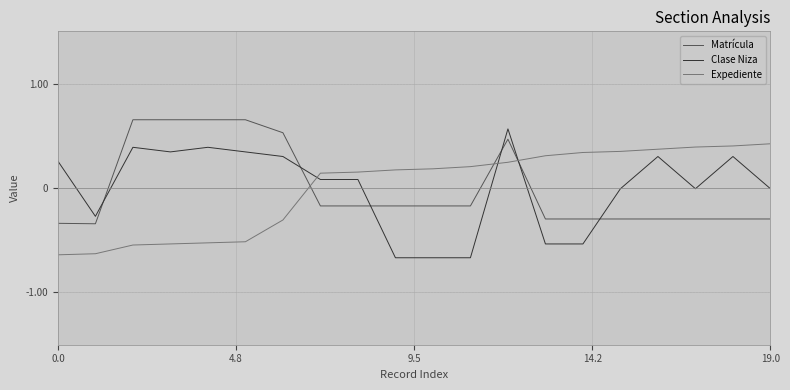

After their last crossing, which series has the higher values: Clase Niza or Matrícula?

Clase Niza